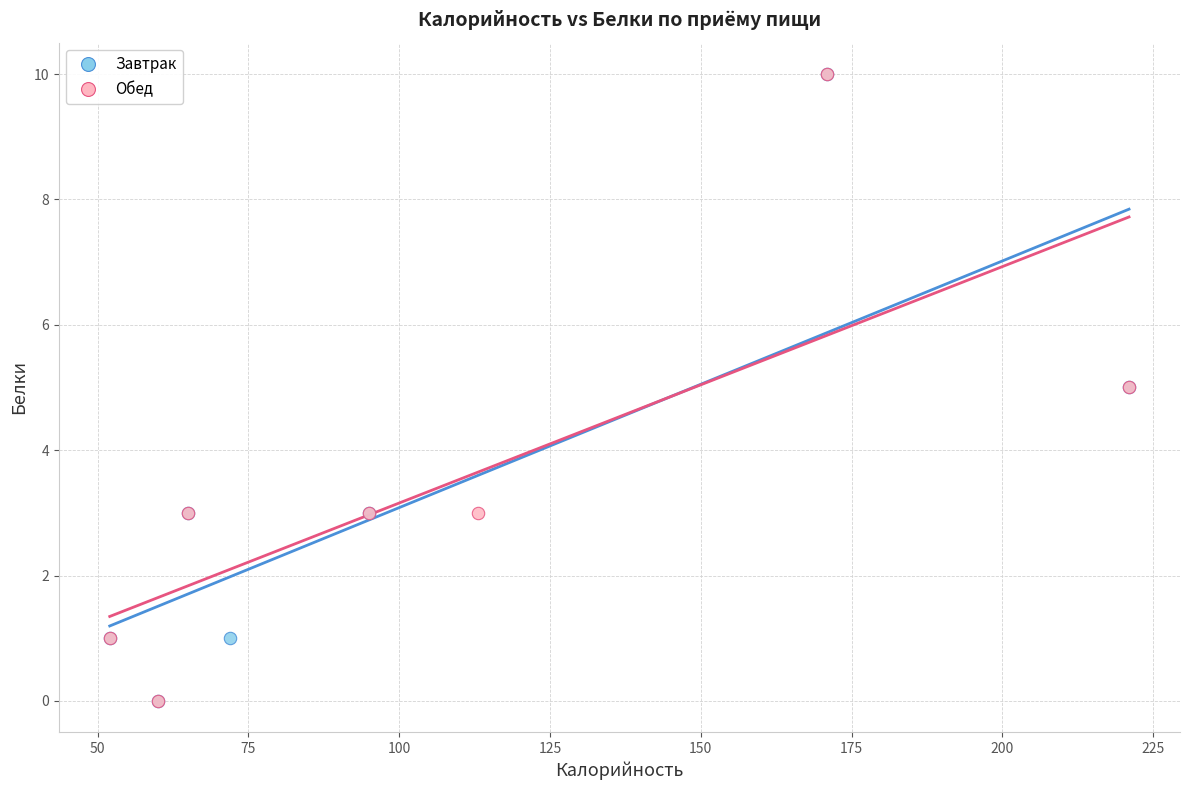

What are all the series names shown in the legend?

Завтрак, Обед